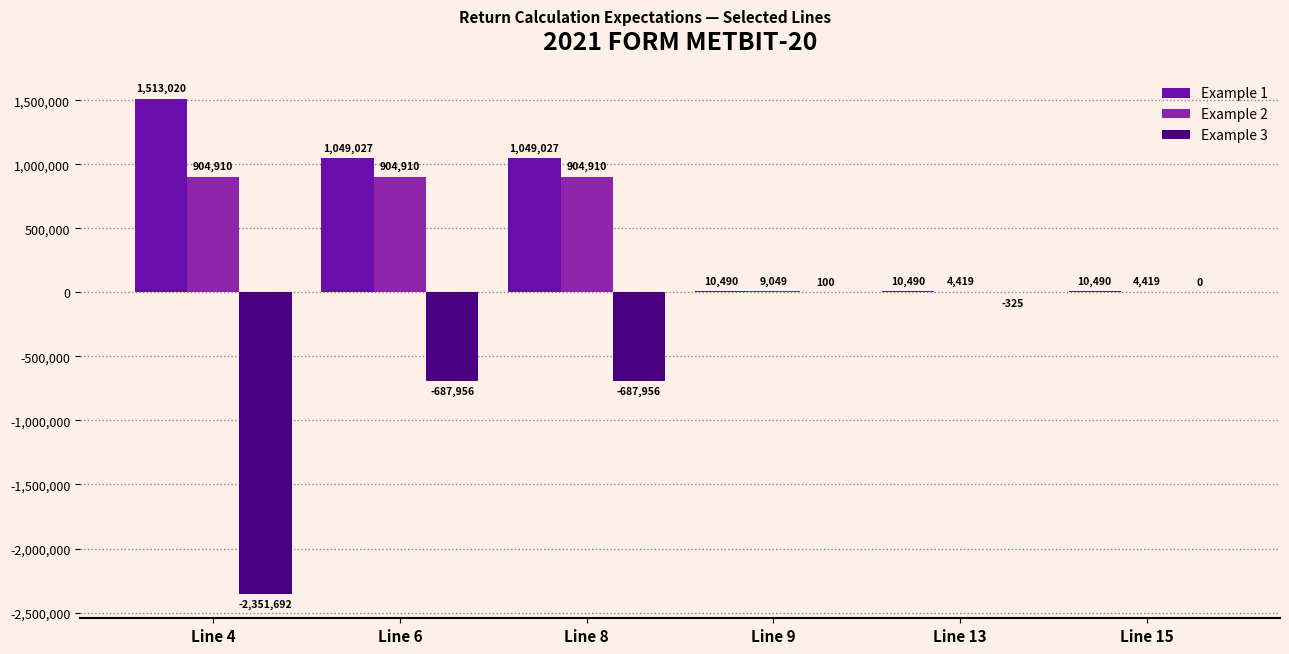

How many values in the Example 3 series exceed -325?

2